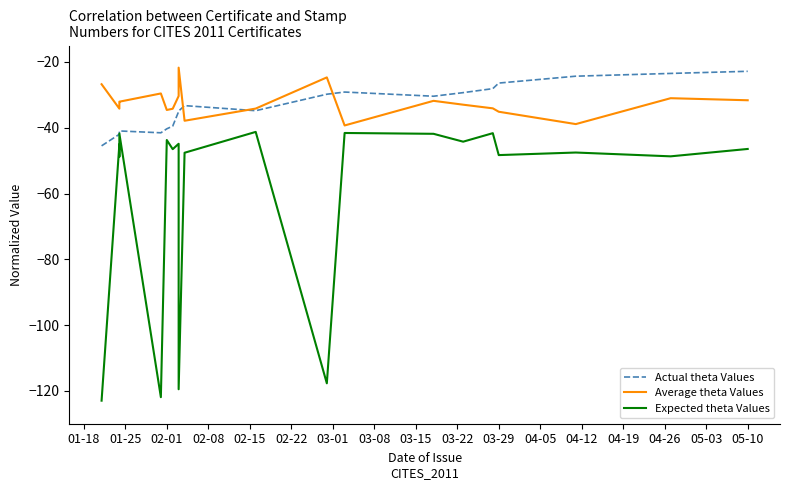

What are all the series names shown in the legend?

Actual theta Values, Average theta Values, Expected theta Values